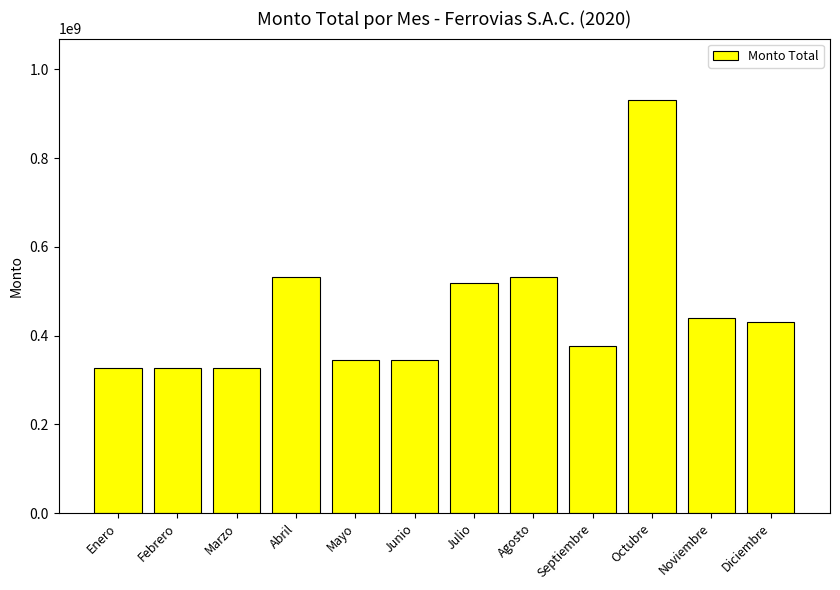

Where is the data nearest to the value 628902433?

Abril